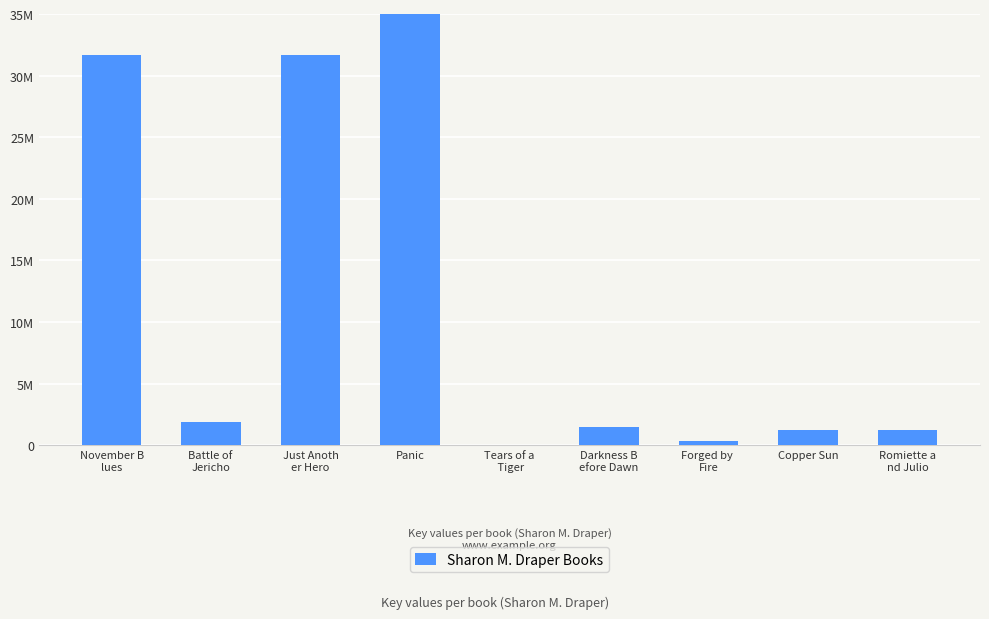

Rank the categories by value from lowest to highest.

Tears of a
 Tiger, Forged by 
Fire, Romiette a
nd Julio, Copper Sun, Darkness B
efore Dawn, Battle of 
Jericho, November B
lues, Just Anoth
er Hero, Panic